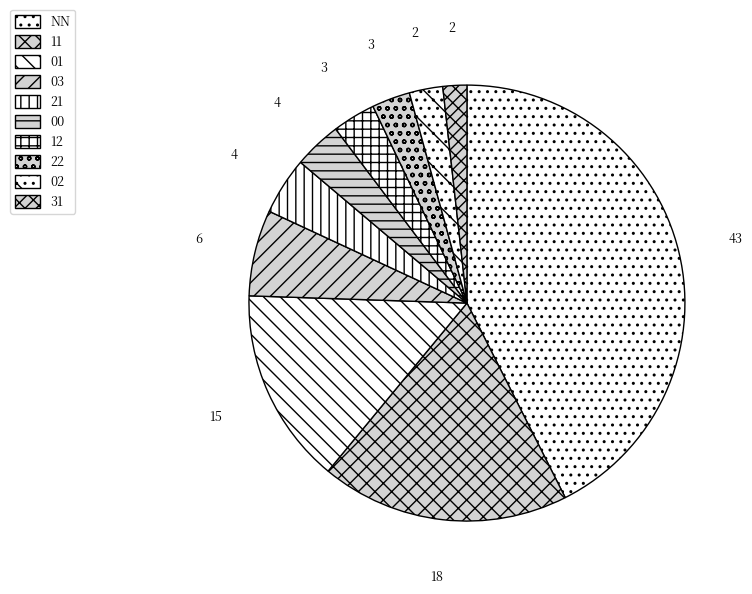

Do 00 and 01 together represent more than half of the pie?

No